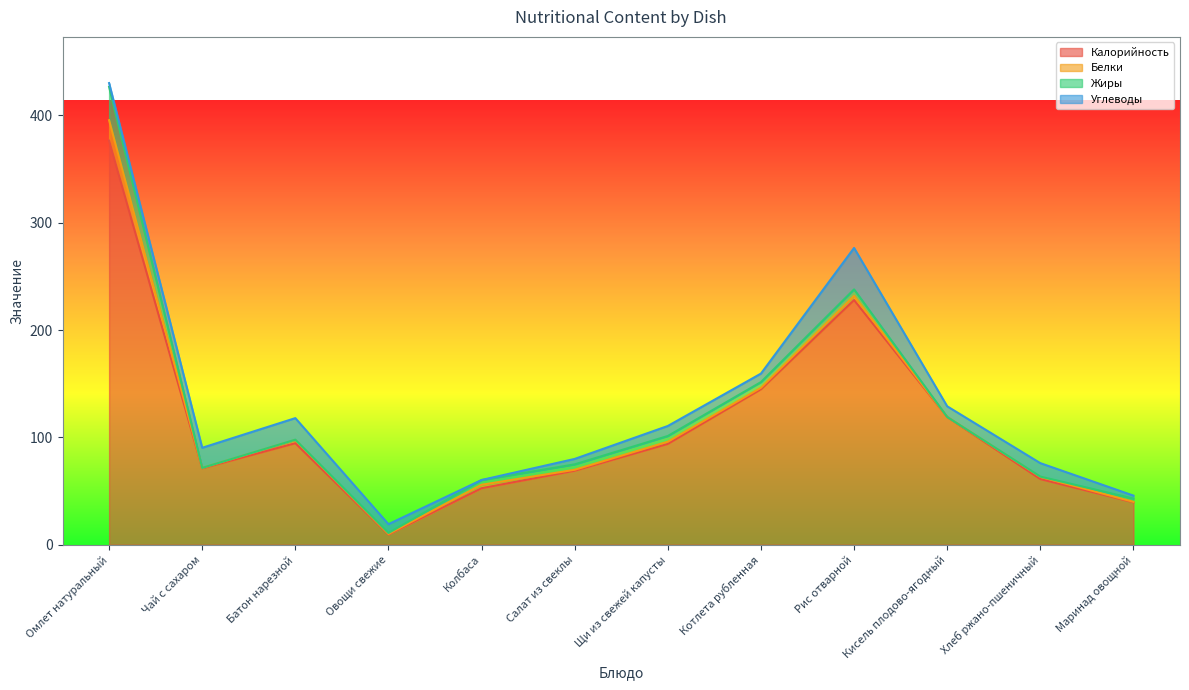

What is the total value across all series at Кисель плодово-ягодный?

129.0